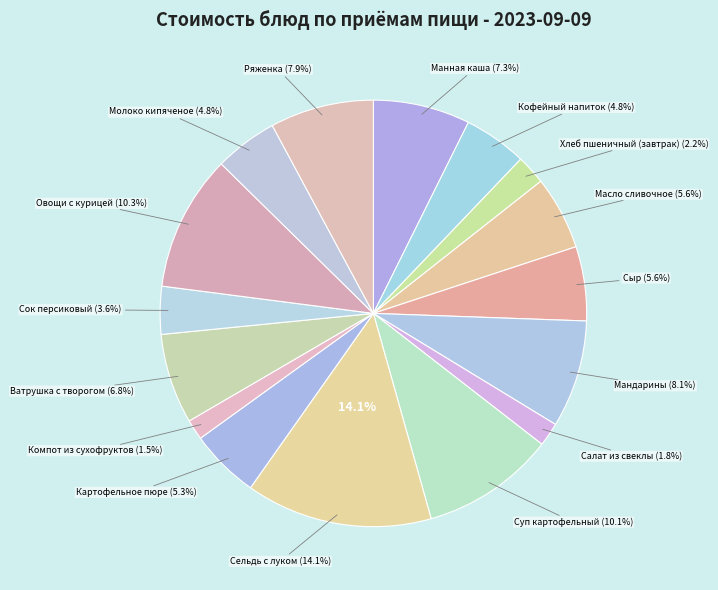

What is the ratio of the value at Картофельное пюре to the value at Молоко кипяченое?

1.1